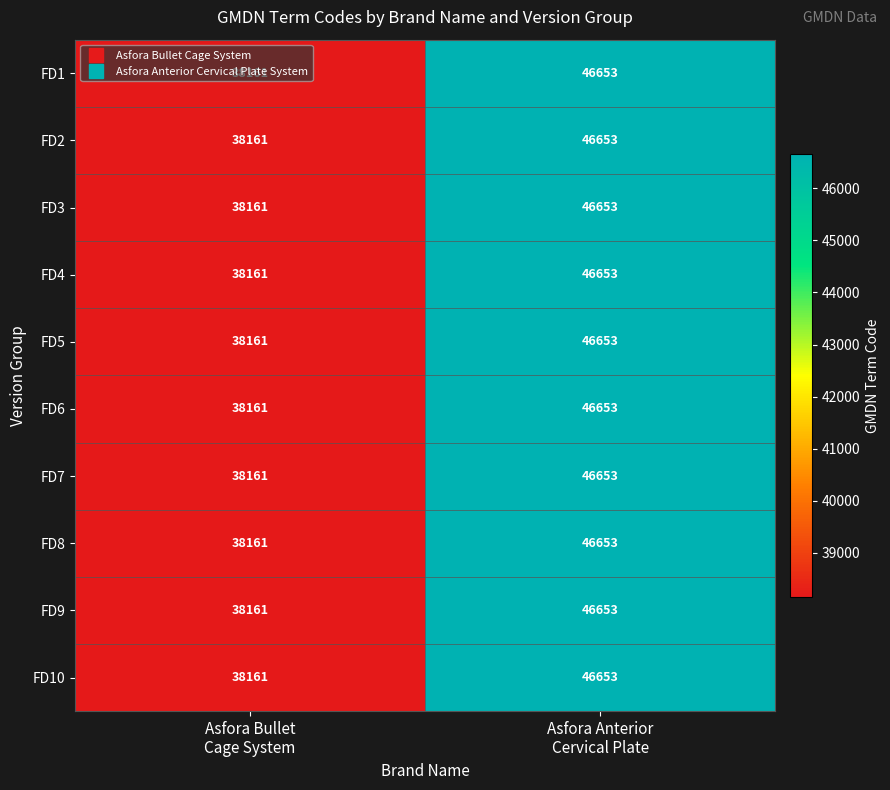

What is the average value of the FD10 series?

42407